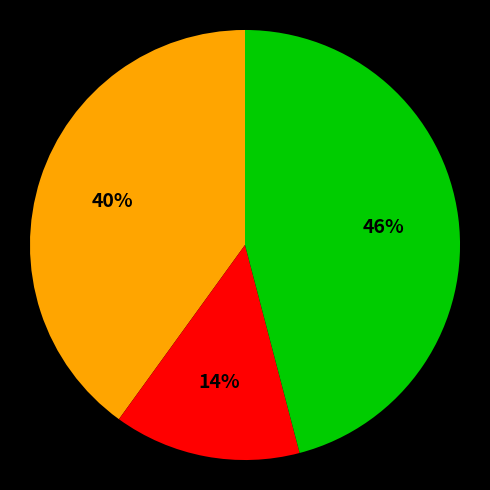

To the nearest percent, what is the average slice percentage?

33%